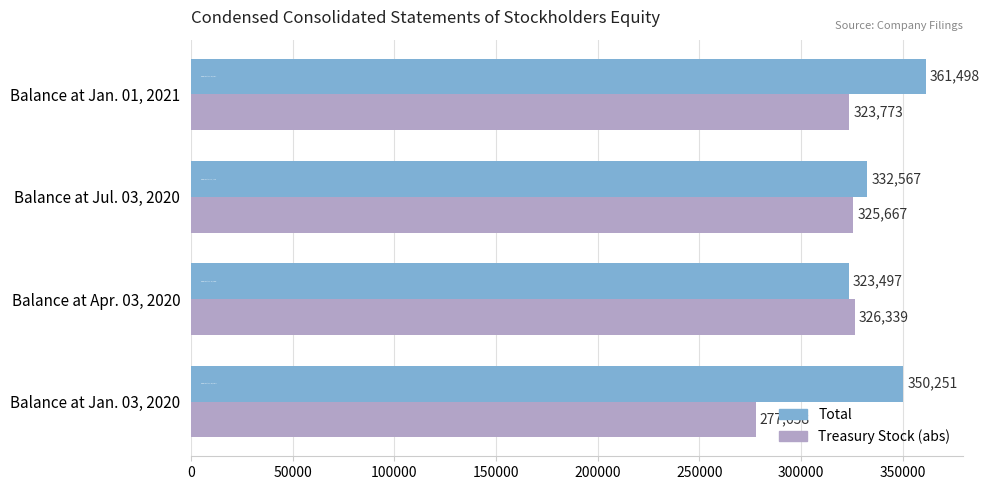

How many values in the Treasury Stock (abs) series are below 325667?

2